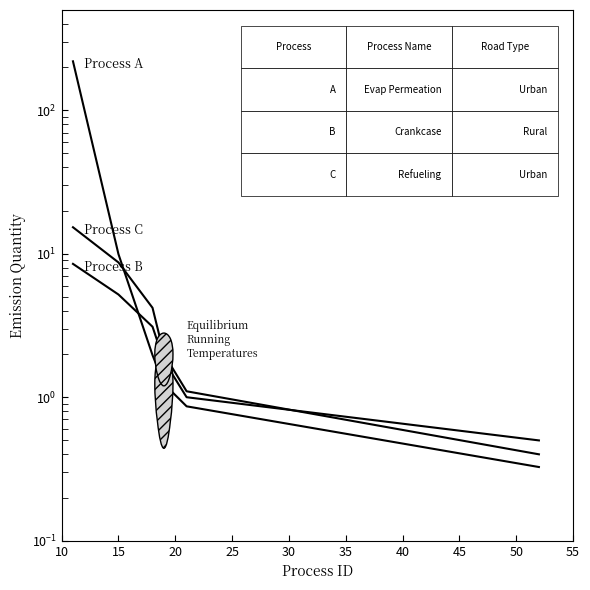

What is the value of the Process A point at the 5th from the left?

0.9